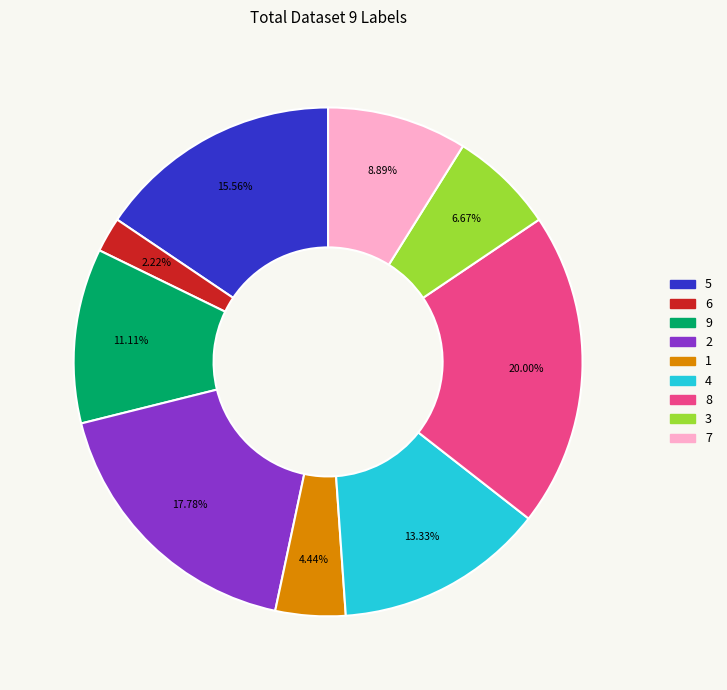

Does any single category account for the majority?

No